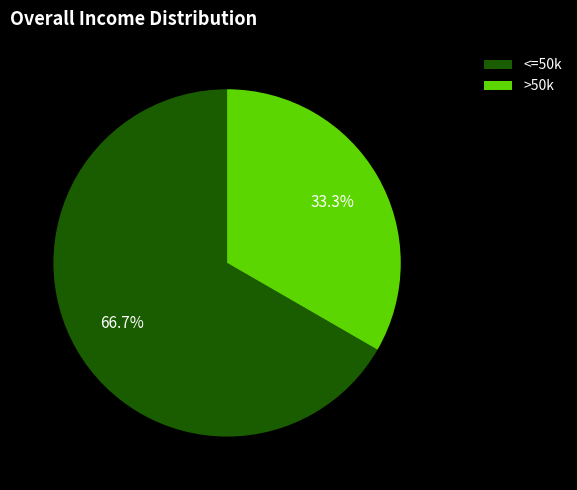

Does any single category account for the majority?

Yes